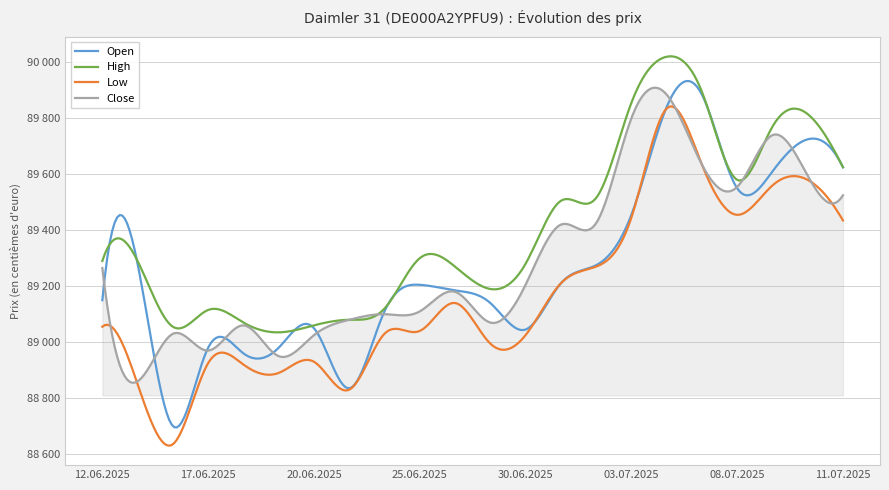

Rank the categories by Low value from lowest to highest.

16.06.2025, 23.06.2025, 13.06.2025, 19.06.2025, 18.06.2025, 17.06.2025, 20.06.2025, 27.06.2025, 30.06.2025, 24.06.2025, 25.06.2025, 12.06.2025, 26.06.2025, 01.07.2025, 02.07.2025, 11.07.2025, 03.07.2025, 08.07.2025, 09.07.2025, 10.07.2025, 07.07.2025, 04.07.2025